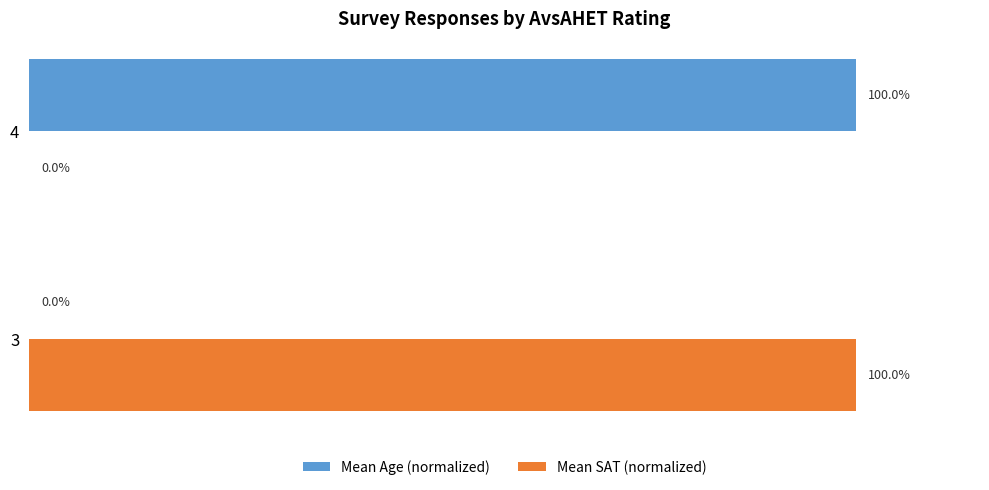

What are all the series names shown in the legend?

Mean Age (normalized), Mean SAT (normalized)